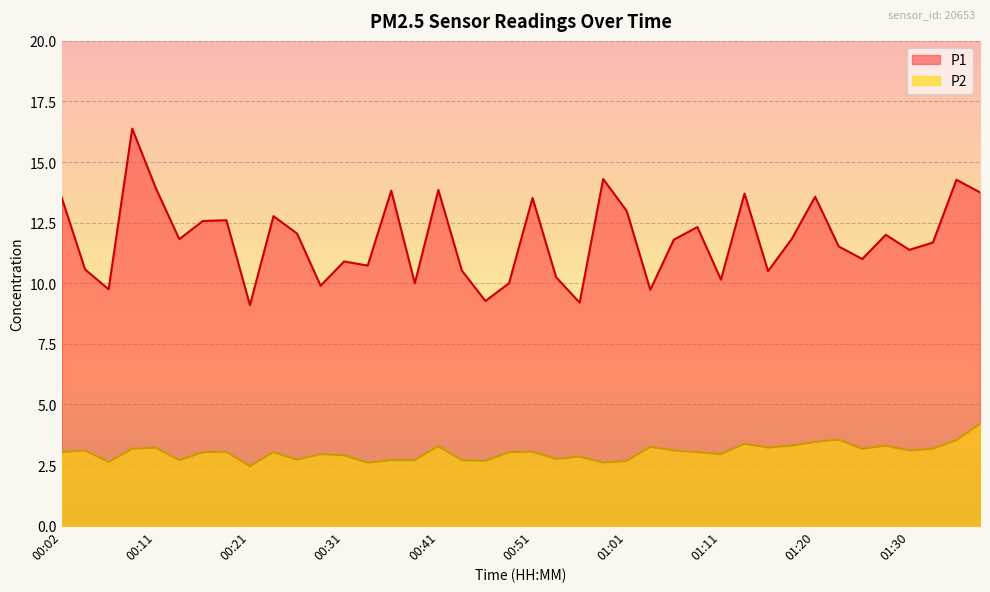

What is the difference between the maximum and minimum values in the P1 series?

7.3